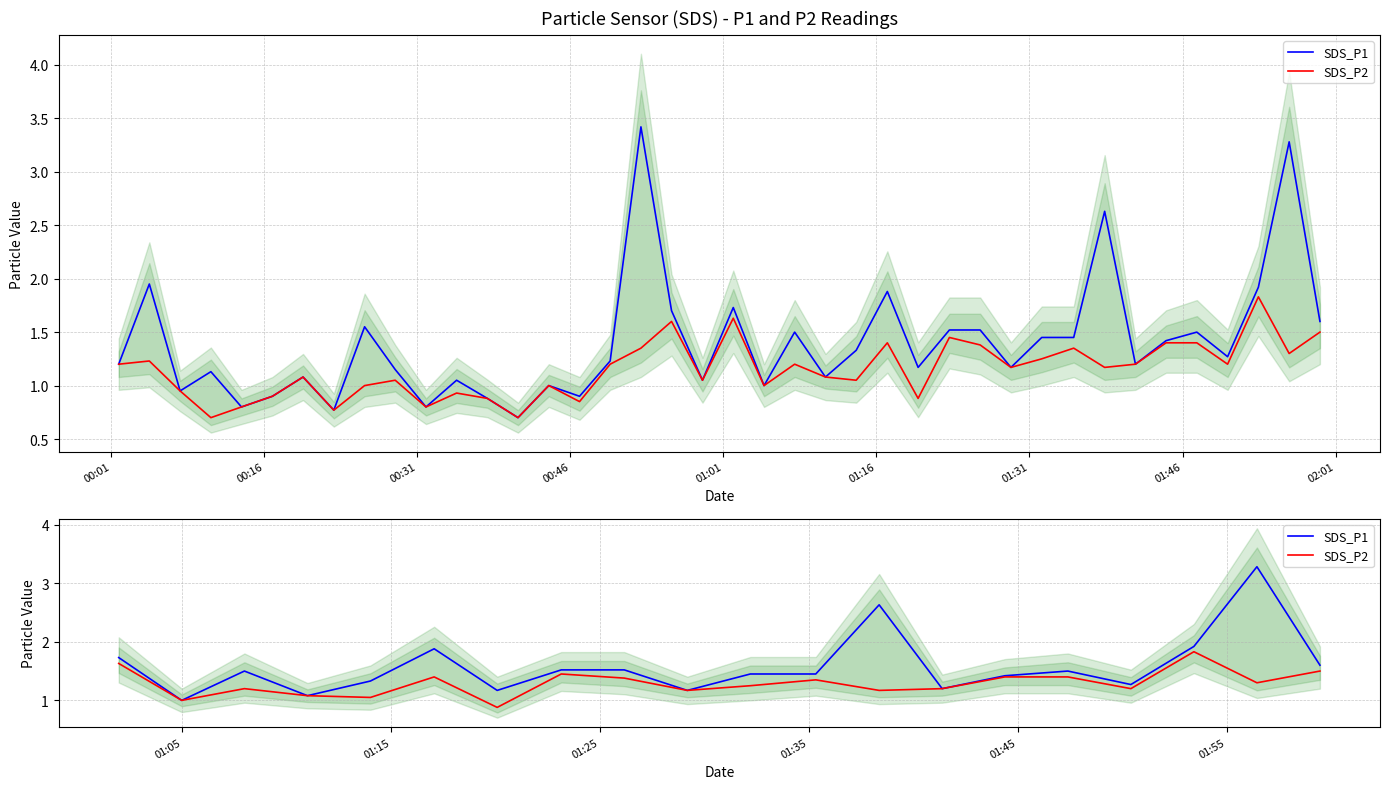

The SDS_P1 series shows 4.3 at 12. True or false?

False